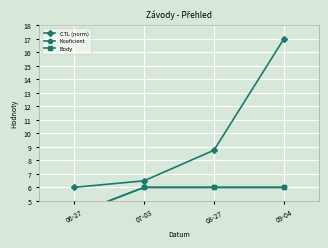

What is the sum of all CTL (norm) values?

38.2